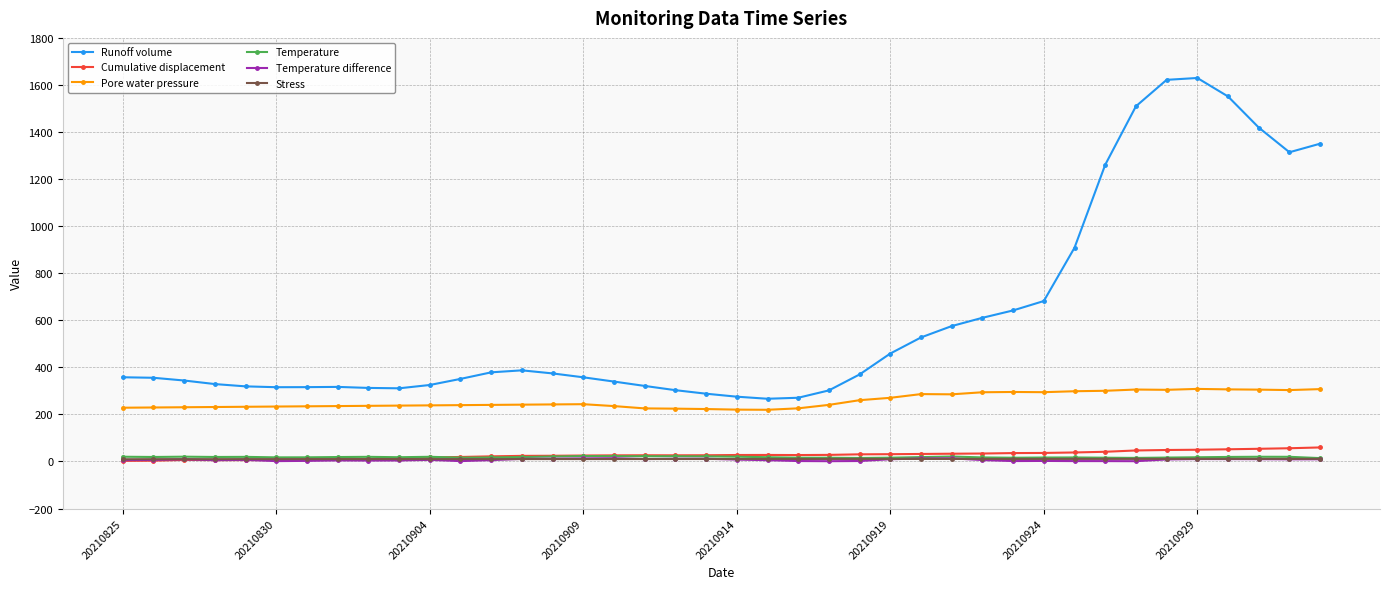

Which series has the largest range (max minus min)?

Runoff volume